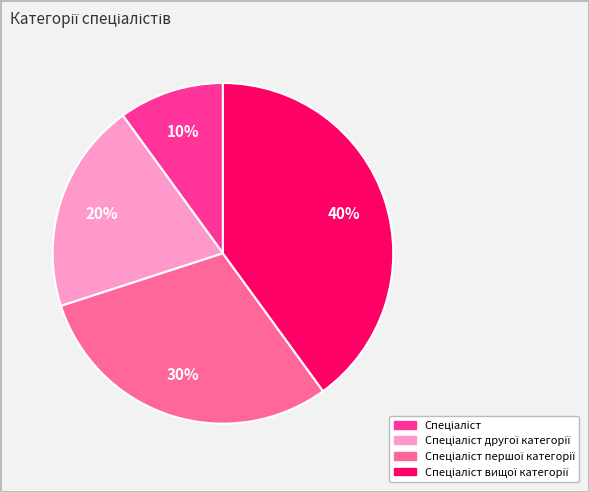

Is there a majority slice in this chart?

No